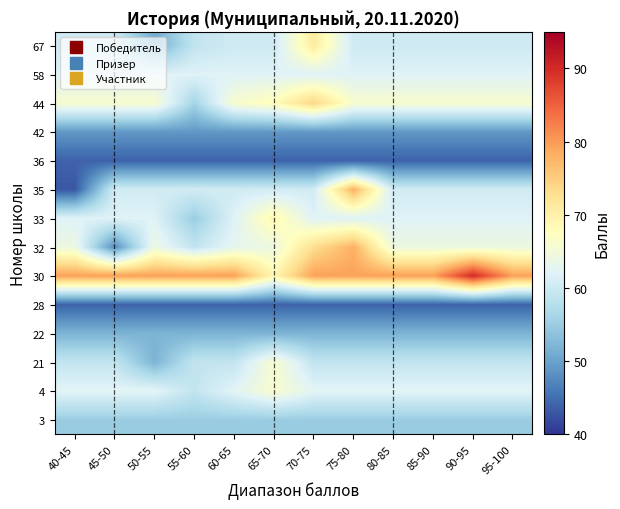

What is the minimum value shown in the chart?

43.0